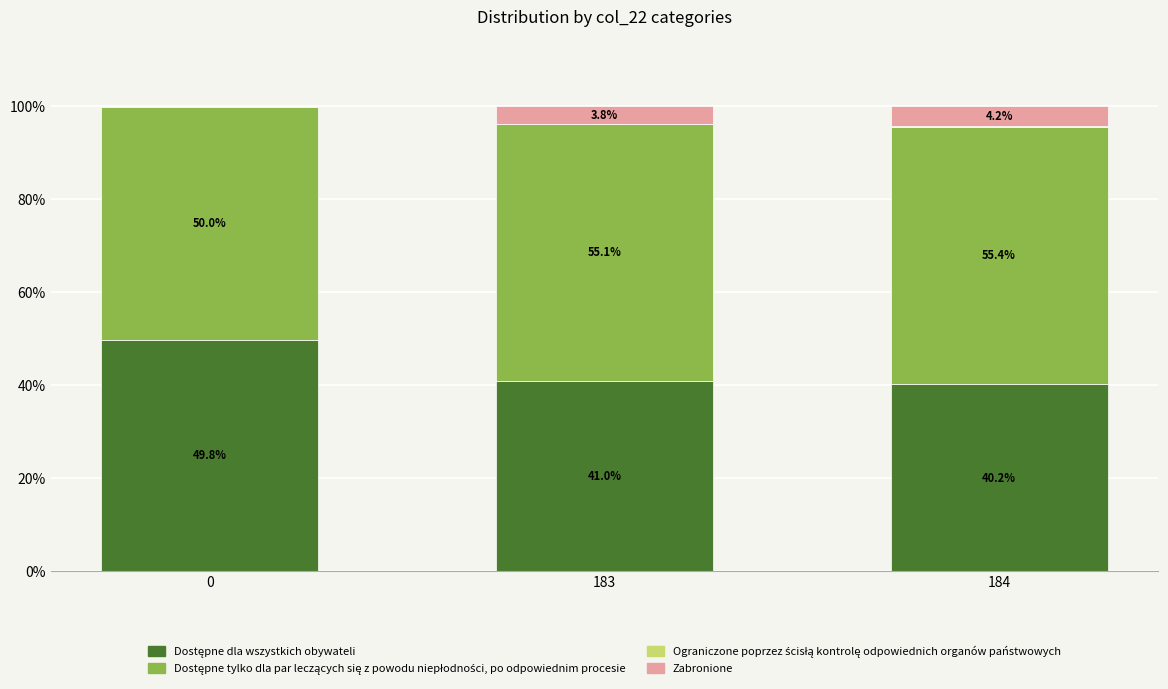

What is the total value across all series at 184?

100.0